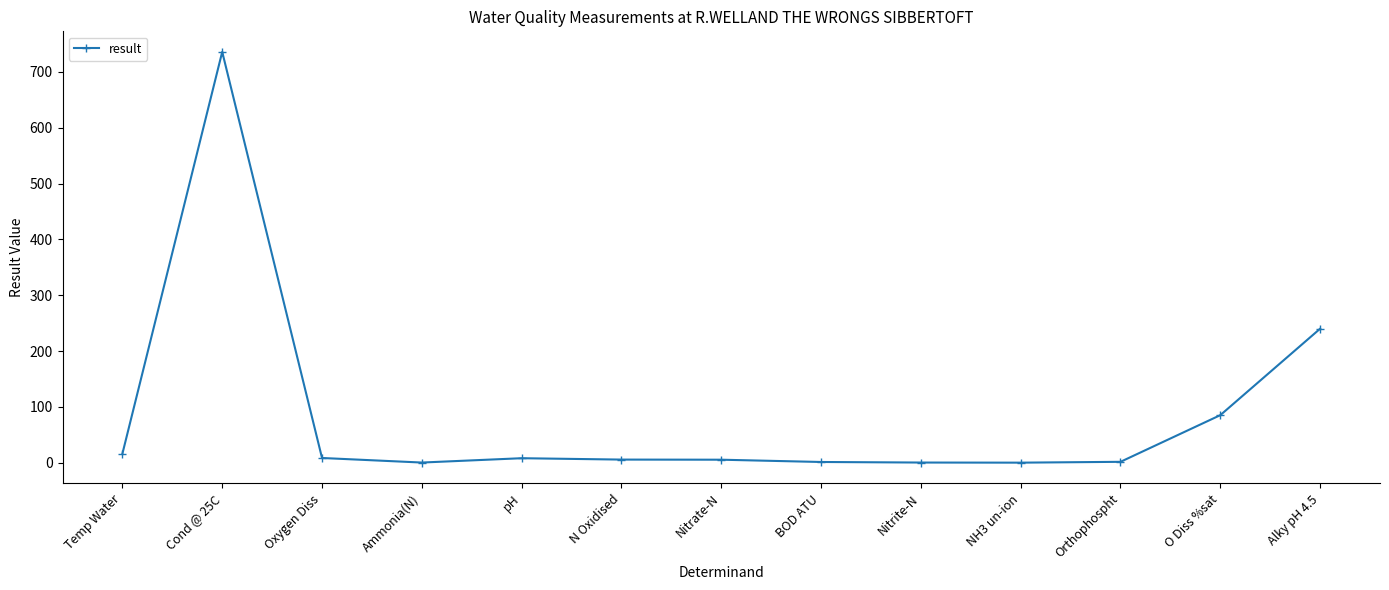

Count the number of categories in the chart.

13